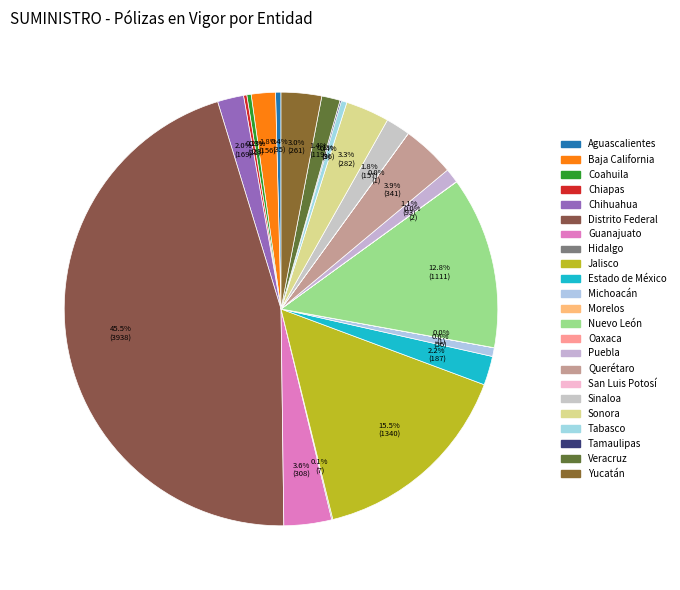

Rank the categories by value from lowest to highest.

Morelos, San Luis Potosí, Oaxaca, Hidalgo, Tamaulipas, Chiapas, Coahuila, Aguascalientes, Tabasco, Michoacán, Puebla, Veracruz, Baja California, Sinaloa, Chihuahua, Estado de México, Yucatán, Sonora, Guanajuato, Querétaro, Nuevo León, Jalisco, Distrito Federal